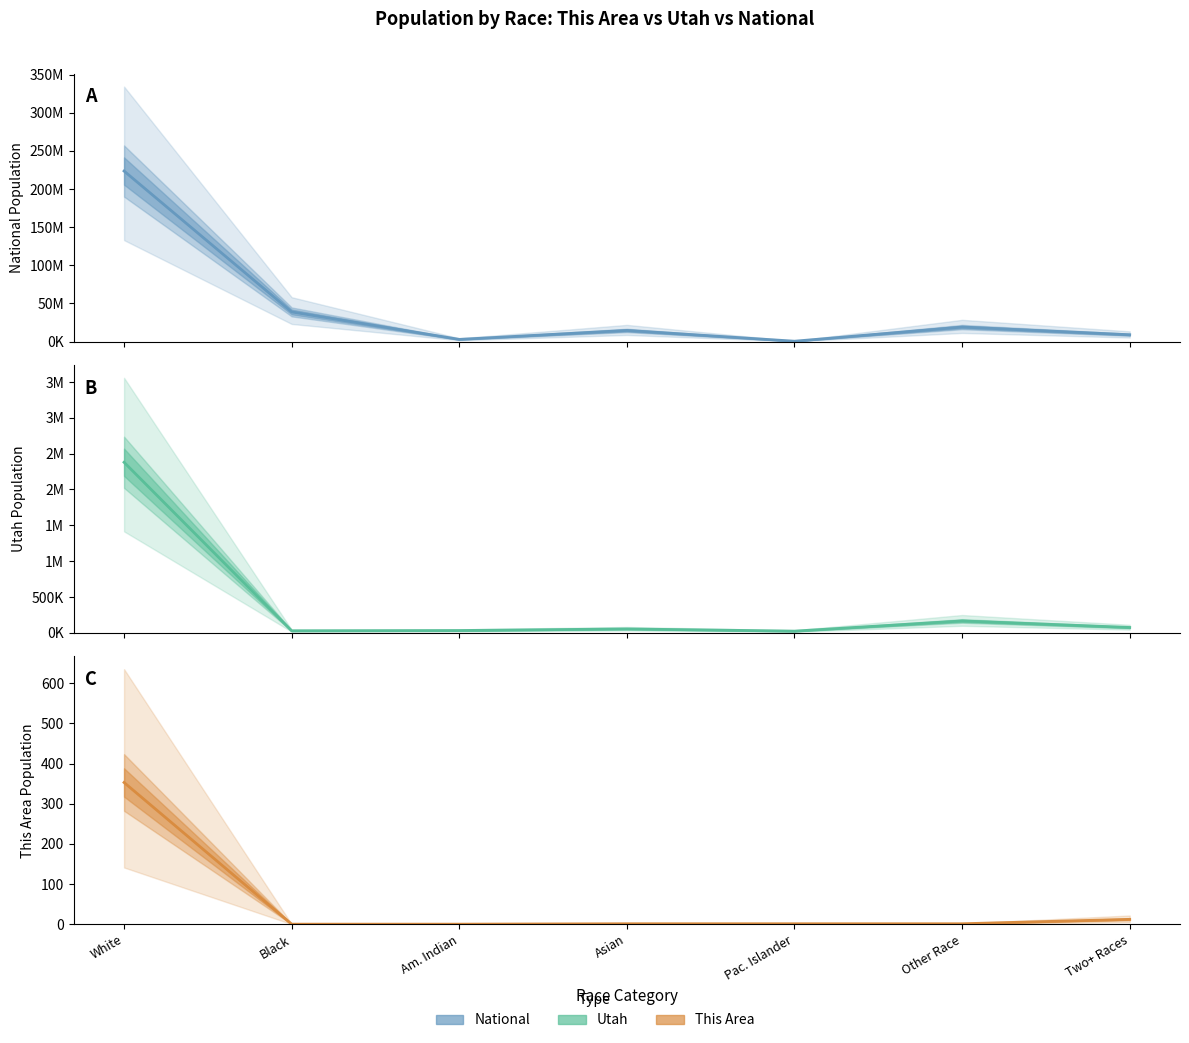

Is it true that National equals 2932248 at Am. Indian?

True